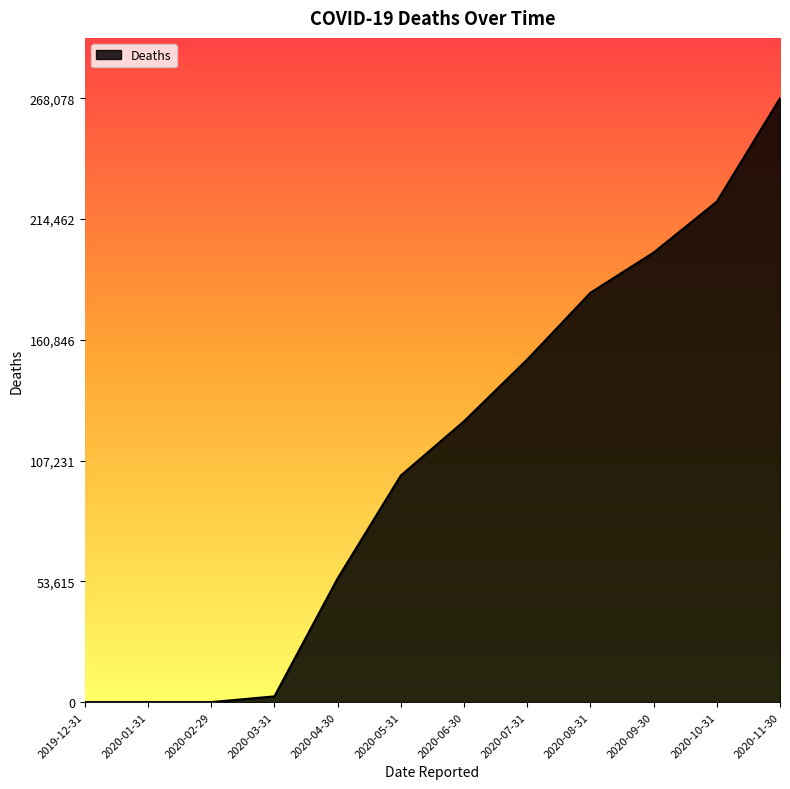

What is the difference between the maximum and minimum values?

268078